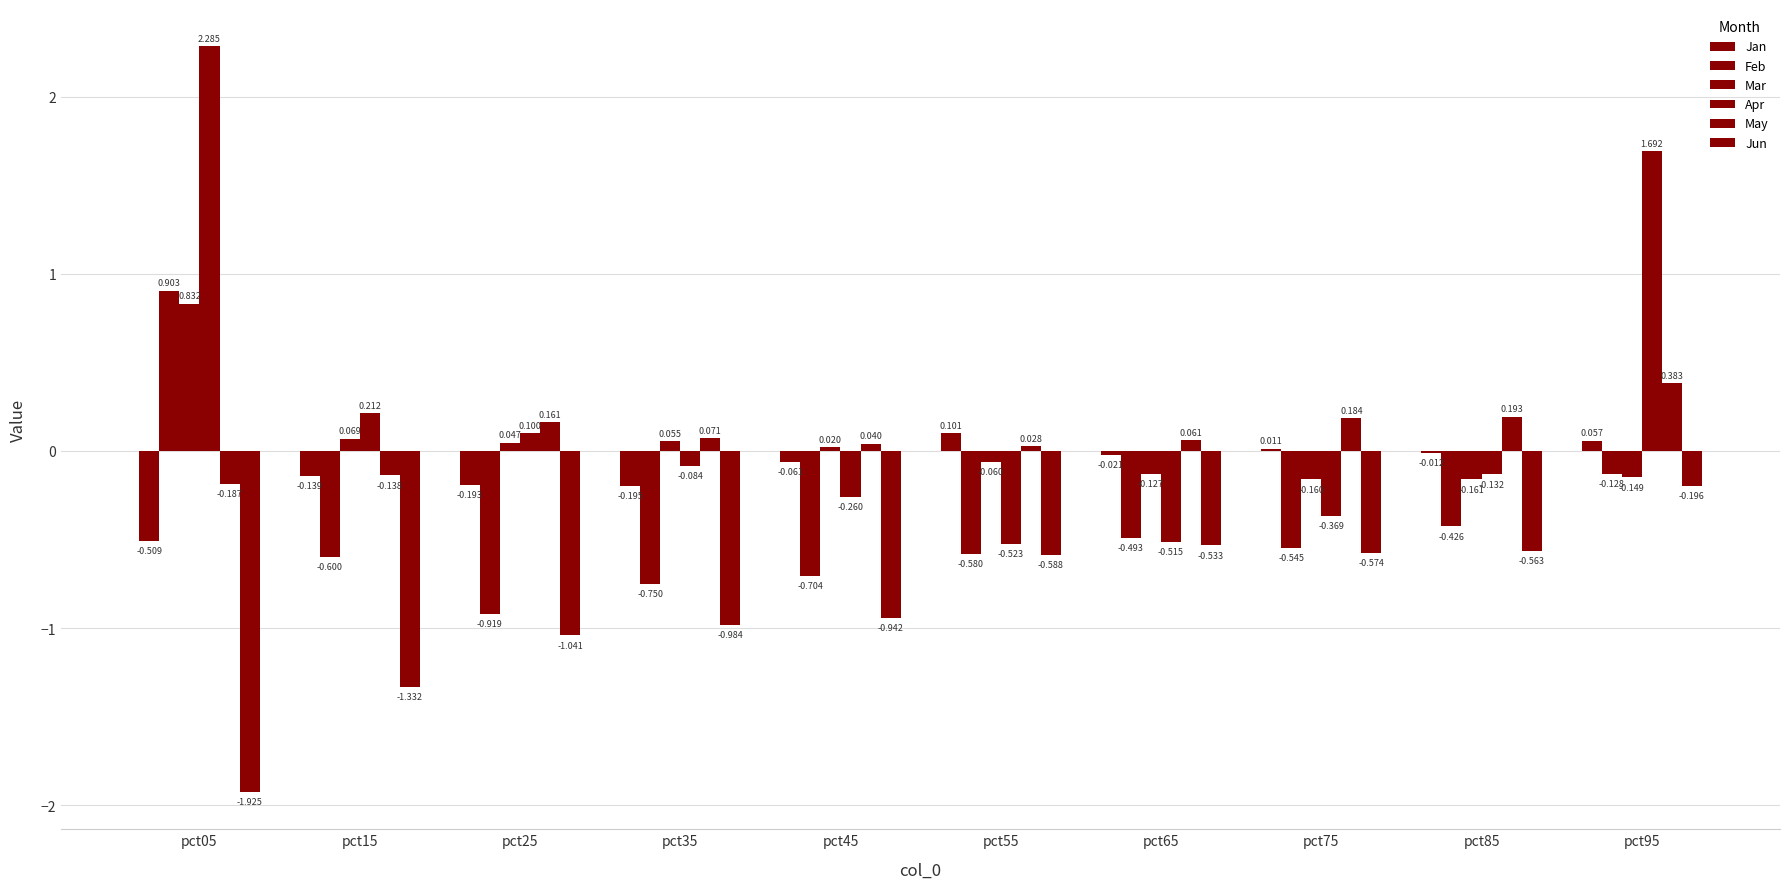

True or false: Jun has a value of -3.0 at pct05.

False